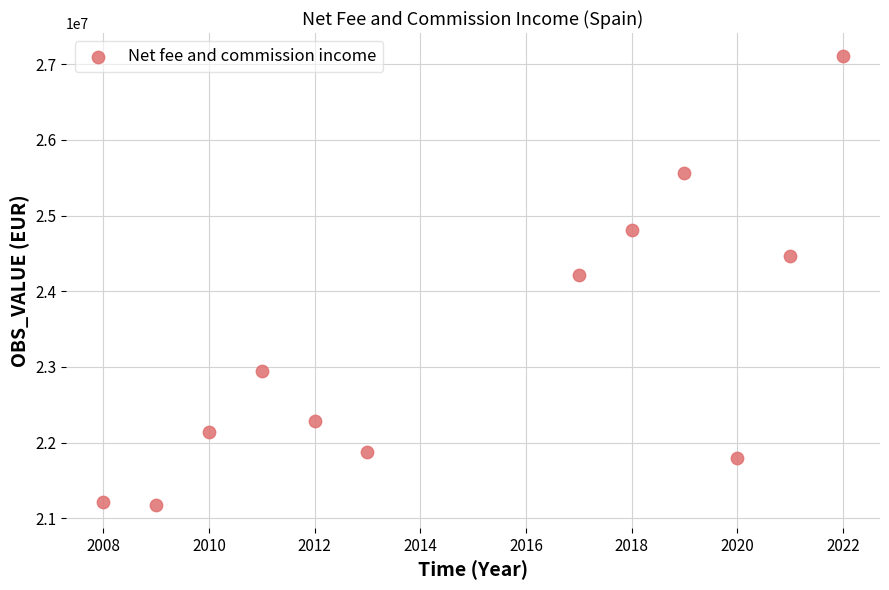

What is the range of Y values (max minus min)?

5945278